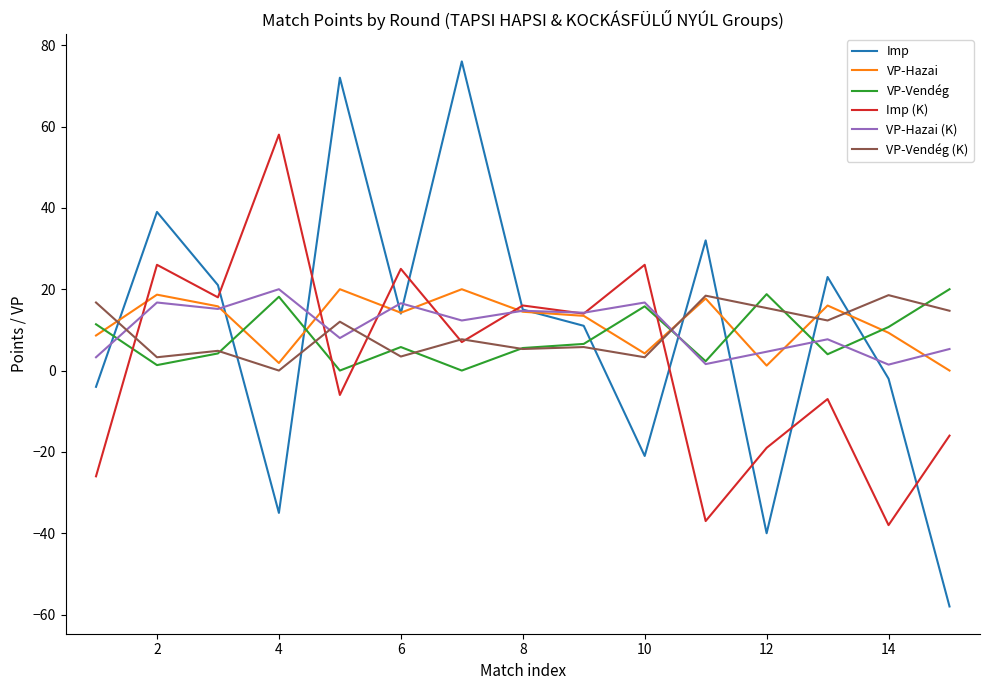

Which series has the largest range (max minus min)?

Imp